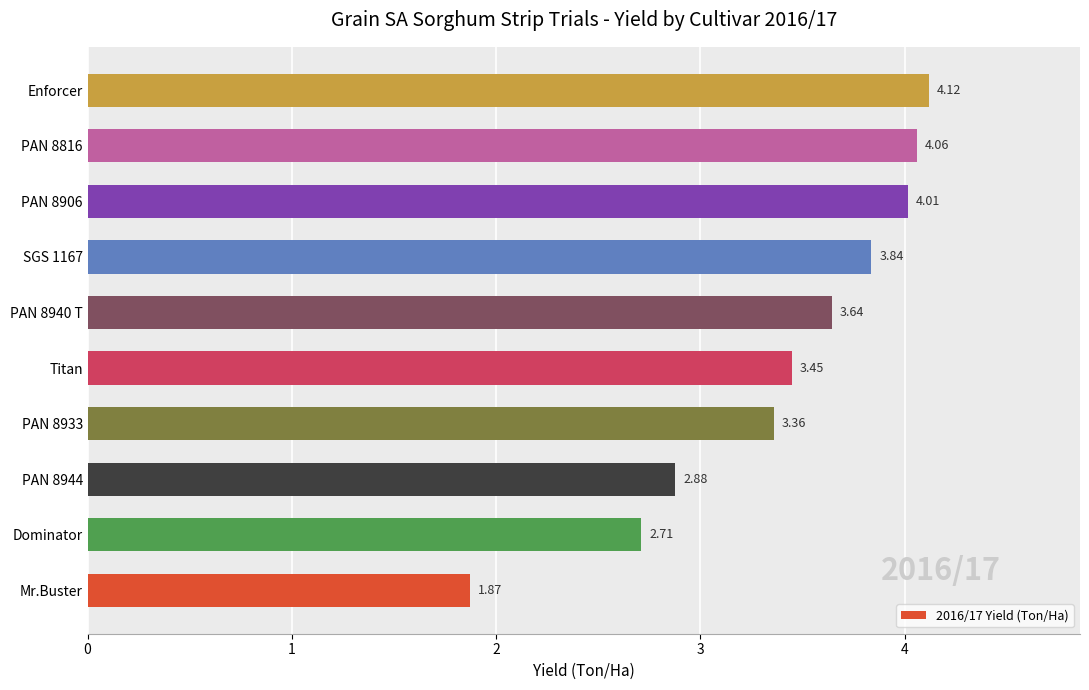

What is the difference between the maximum and minimum values?

2.2